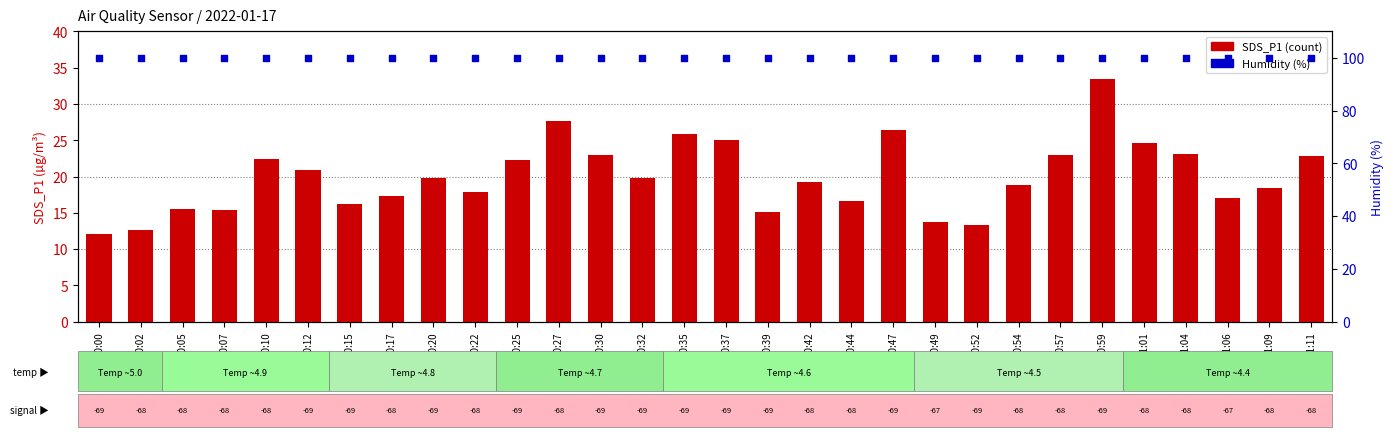

What are all the series names shown in the legend?

SDS_P1, Humidity